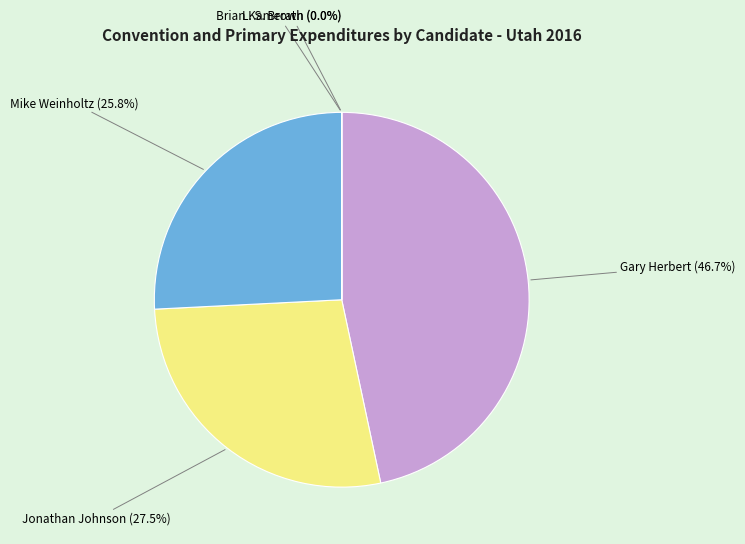

What is the largest slice in the pie chart?

Gary Herbert